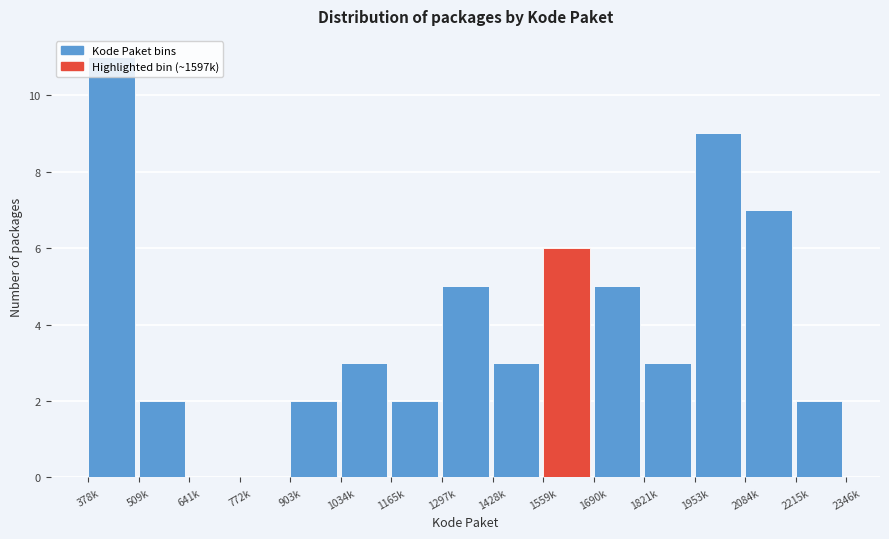

What is the sum of the values at 1559k and 1428k?

9